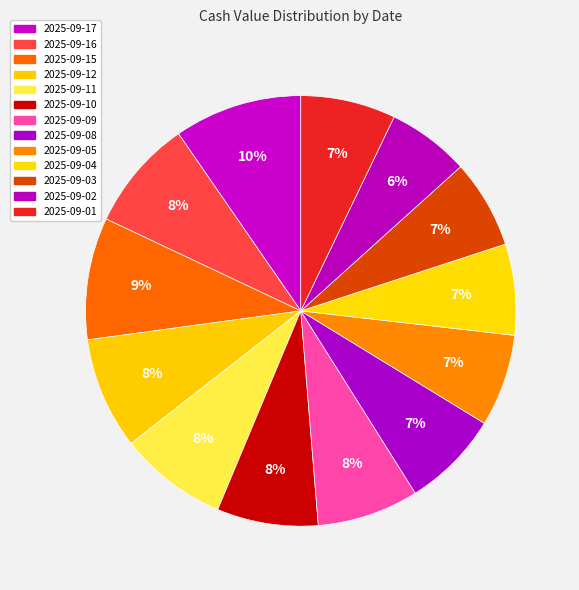

How many slices are in this pie chart?

13